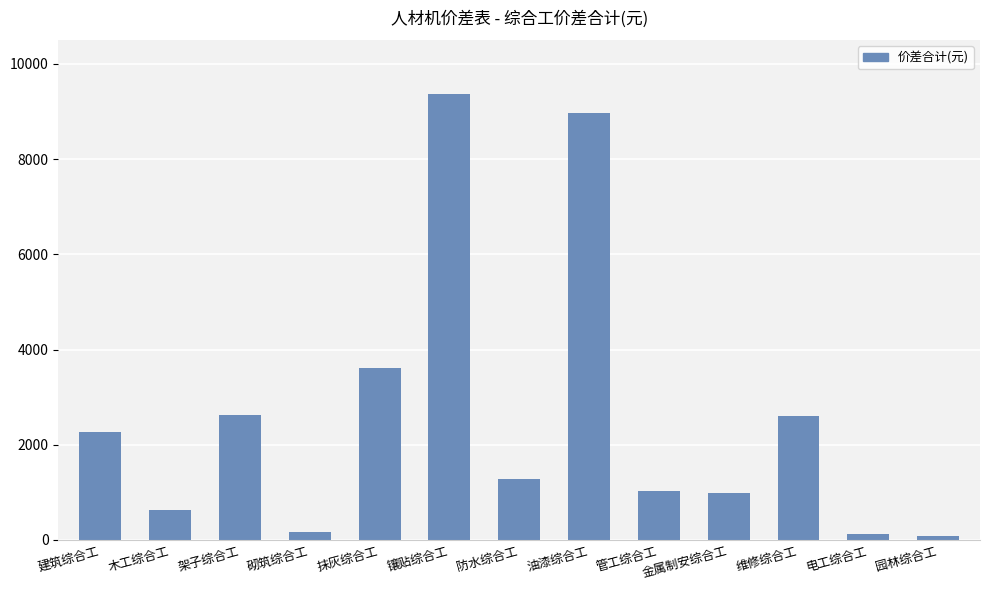

What is the sum of the values at 油漆综合工 and 维修综合工?

11575.4